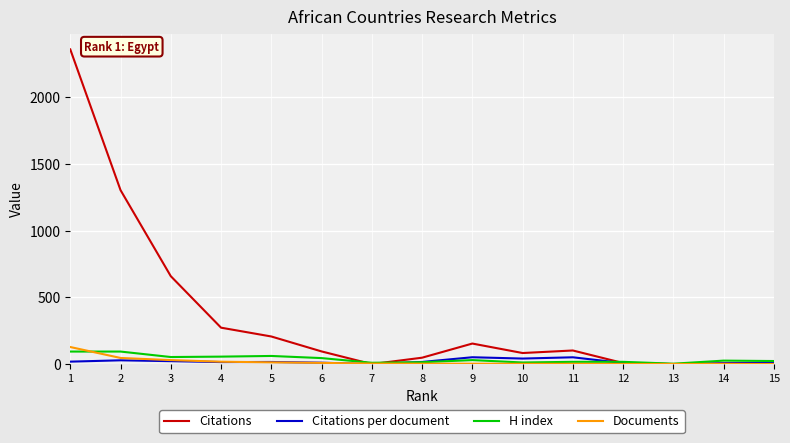

Which series has the largest total across all categories?

Citations